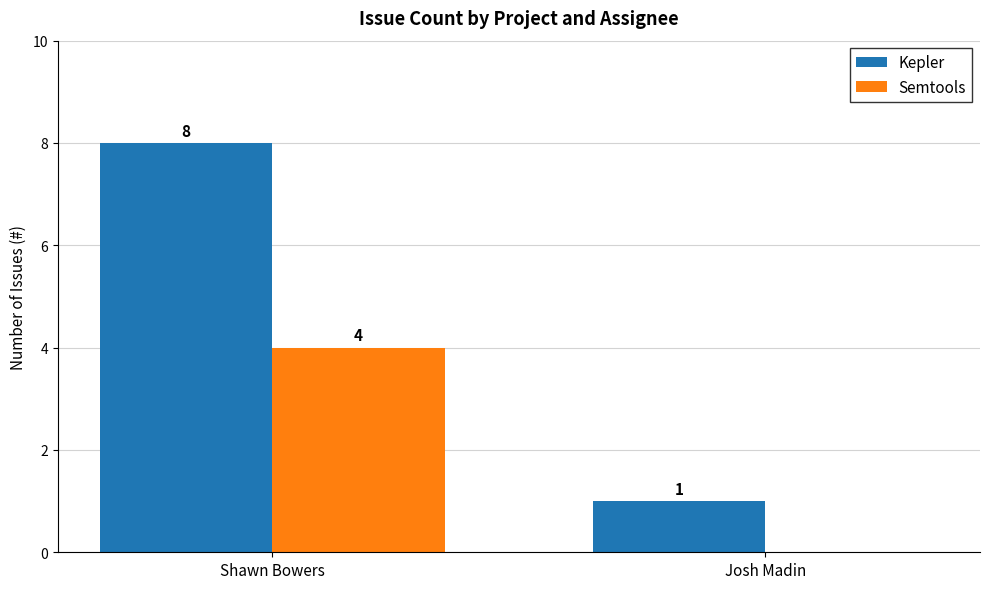

Between Shawn Bowers and Josh Madin, which series saw the biggest shift?

Kepler